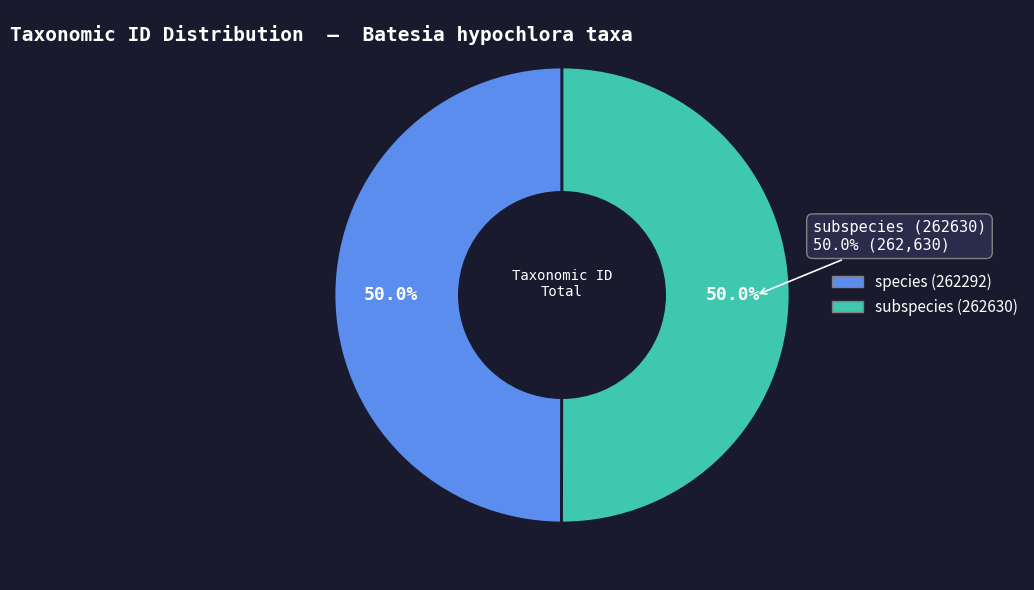

Approximately how many times larger is the value at 262630 compared to 262292?

1.0